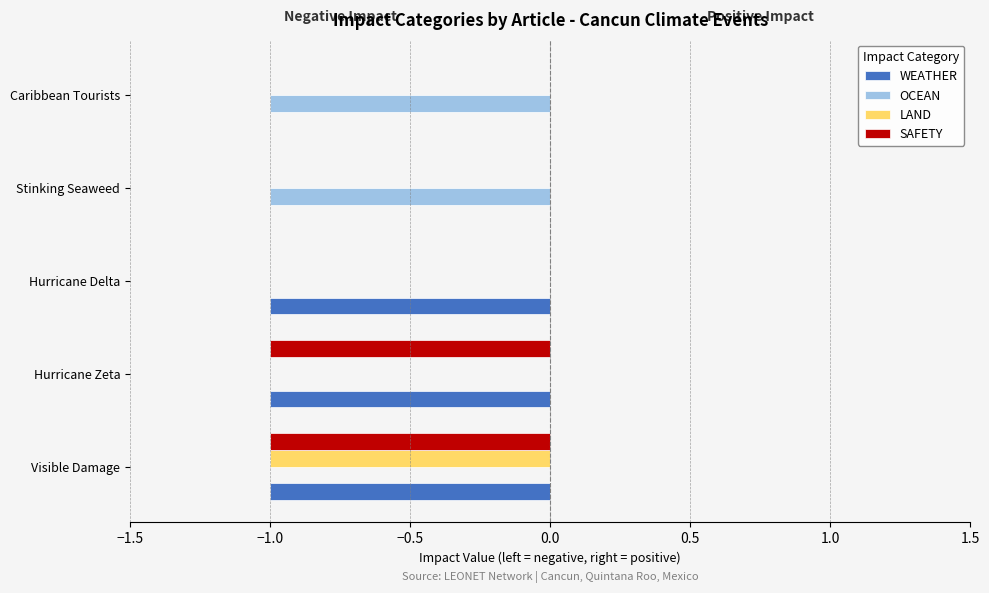

What is the sum of all WEATHER values?

-3